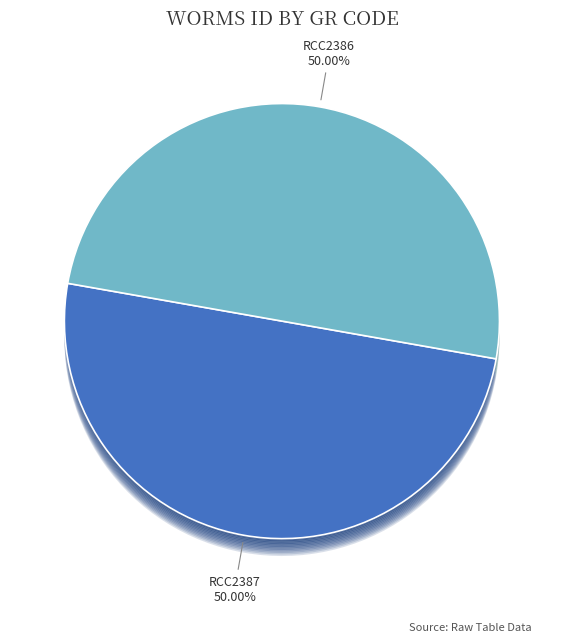

To the nearest percent, what is the average slice percentage?

50%